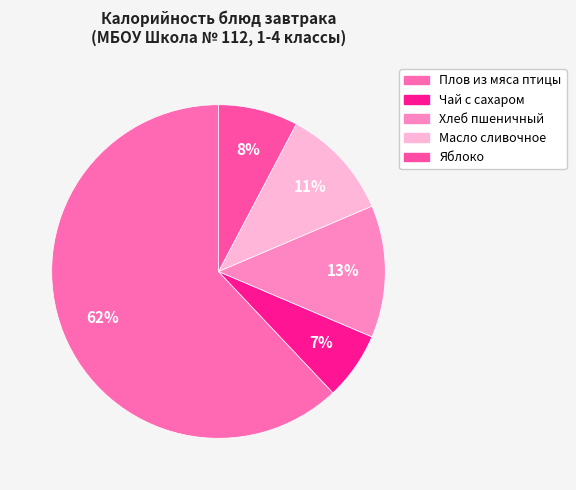

Rank the categories by value from lowest to highest.

Чай с сахаром, Яблоко, Масло сливочное, Хлеб пшеничный, Плов из мяса птицы